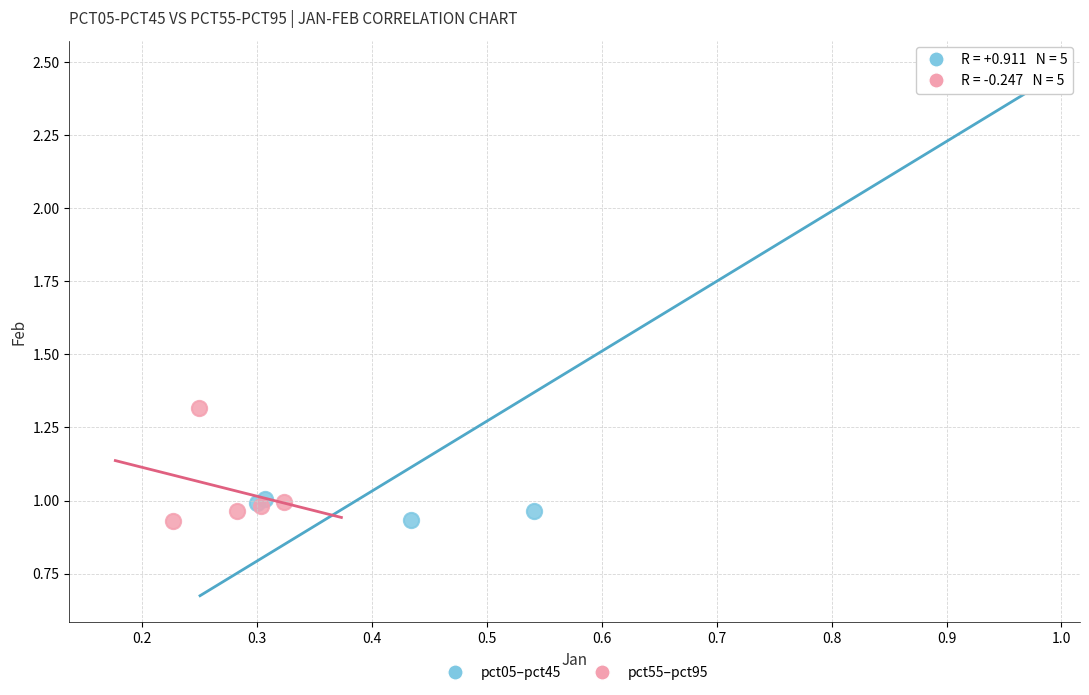

Which series has the widest spread of Y values?

pct05–pct45